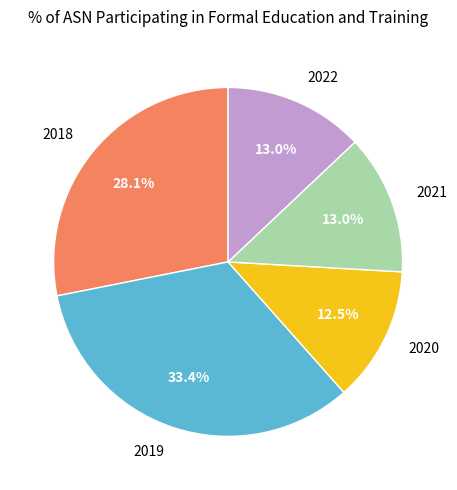

Is there a majority slice in this chart?

No